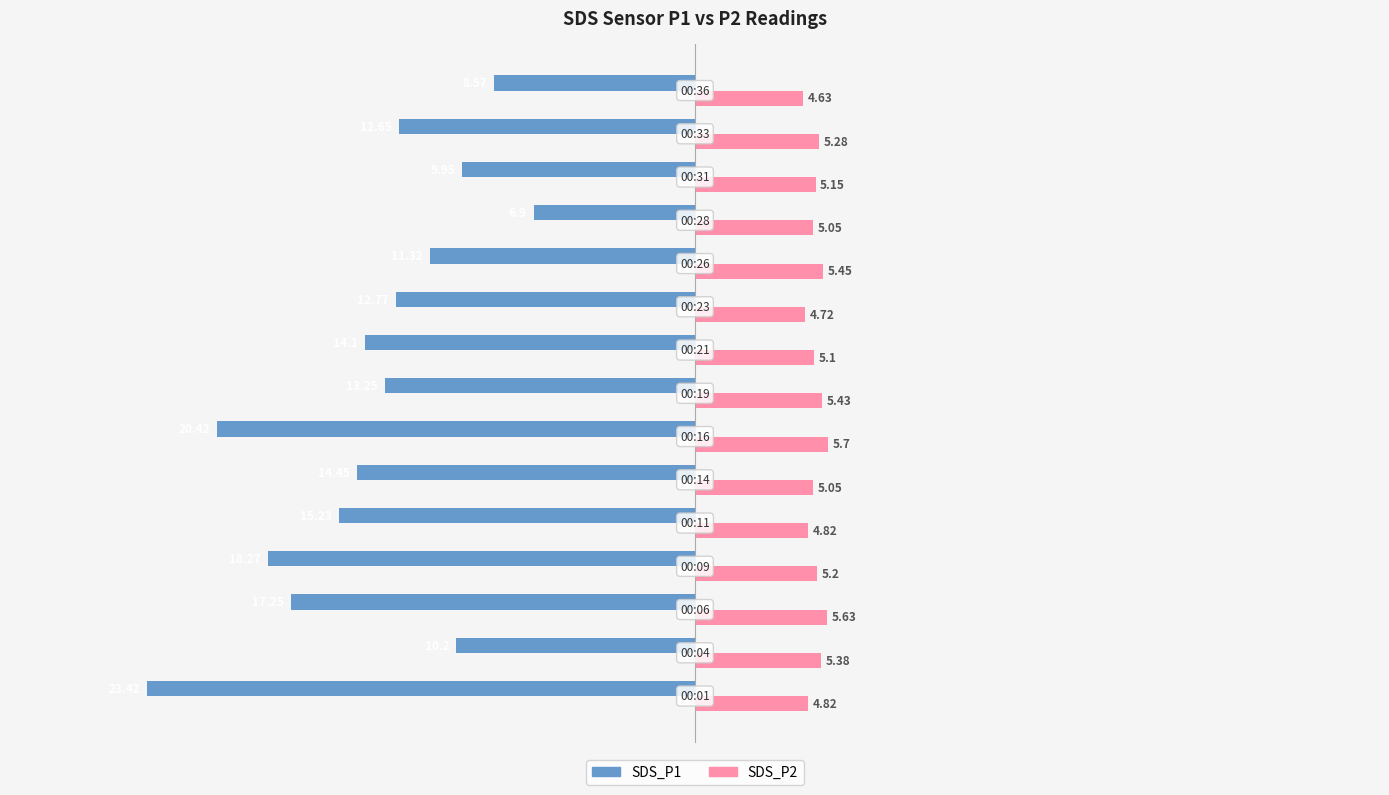

Rank the series by their maximum value, from lowest to highest.

SDS_P1, SDS_P2